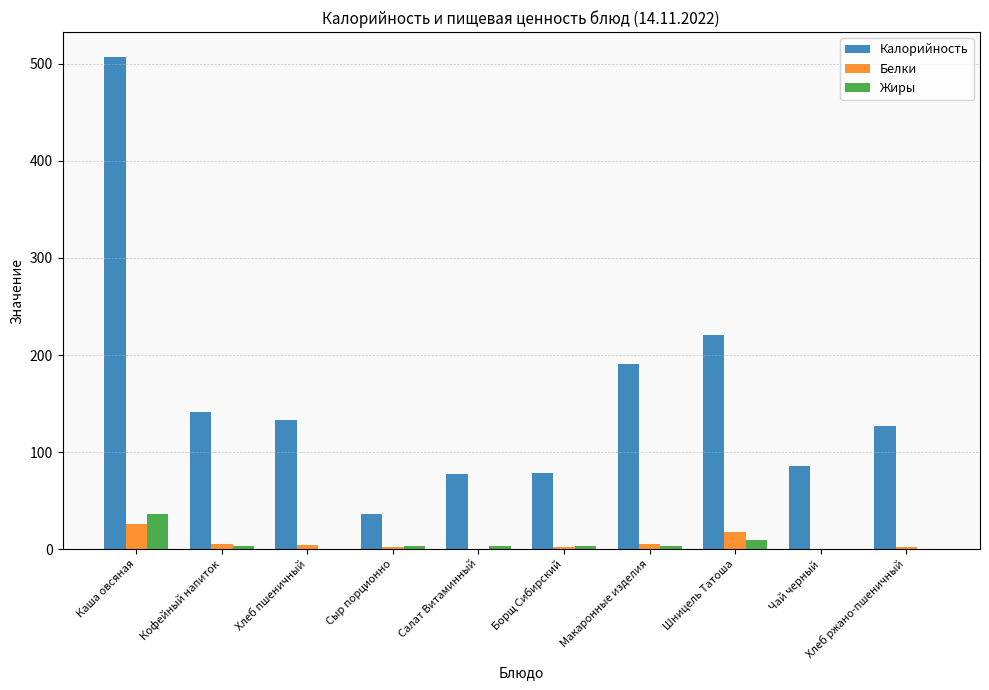

The value of Жиры at Борщ Сибирский is 2.6. True or false?

True